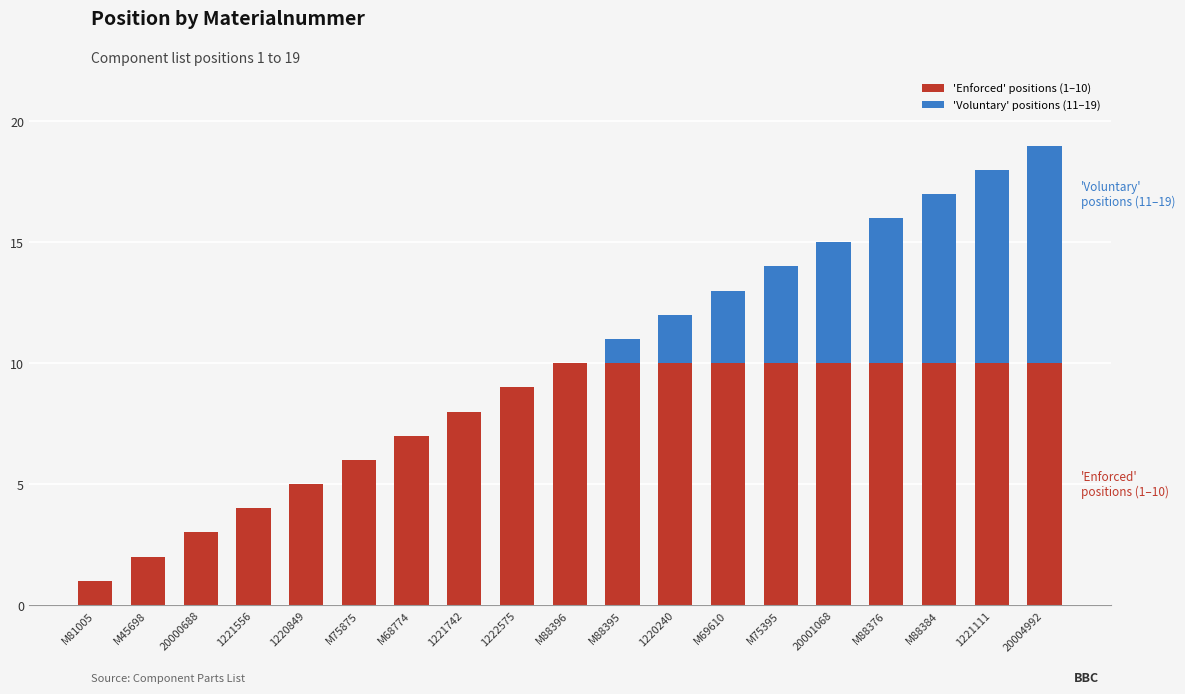

What is the total value across all series at M68774?

7